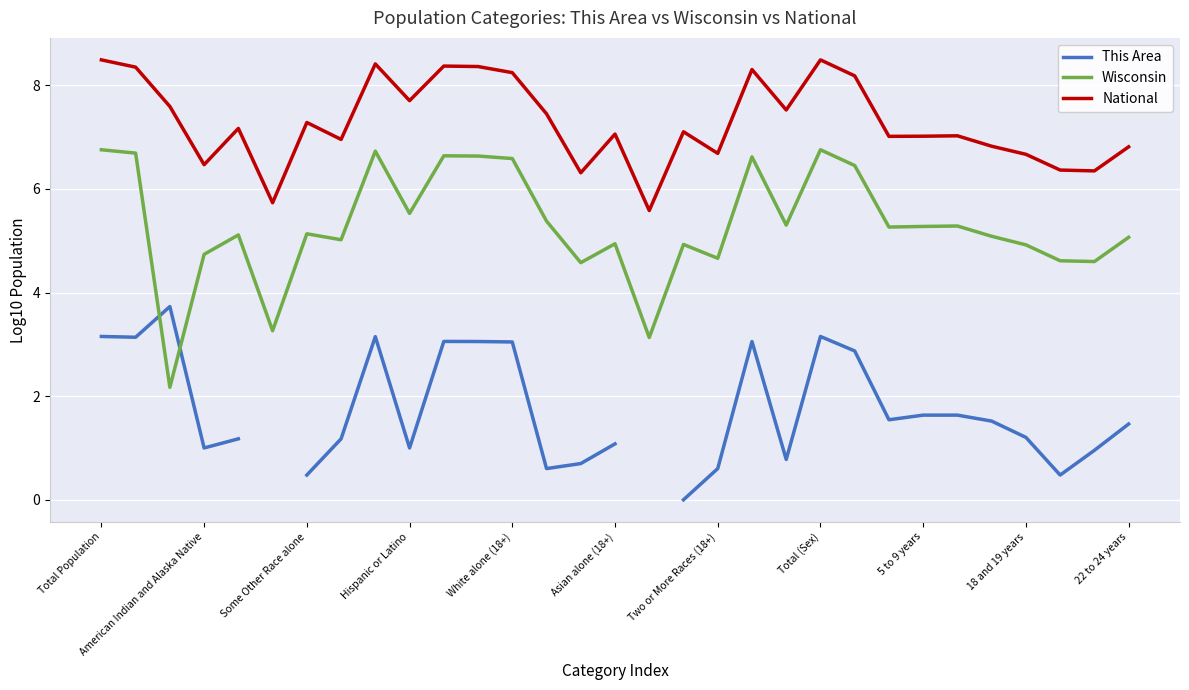

What are all the series names shown in the legend?

This Area, Wisconsin, National